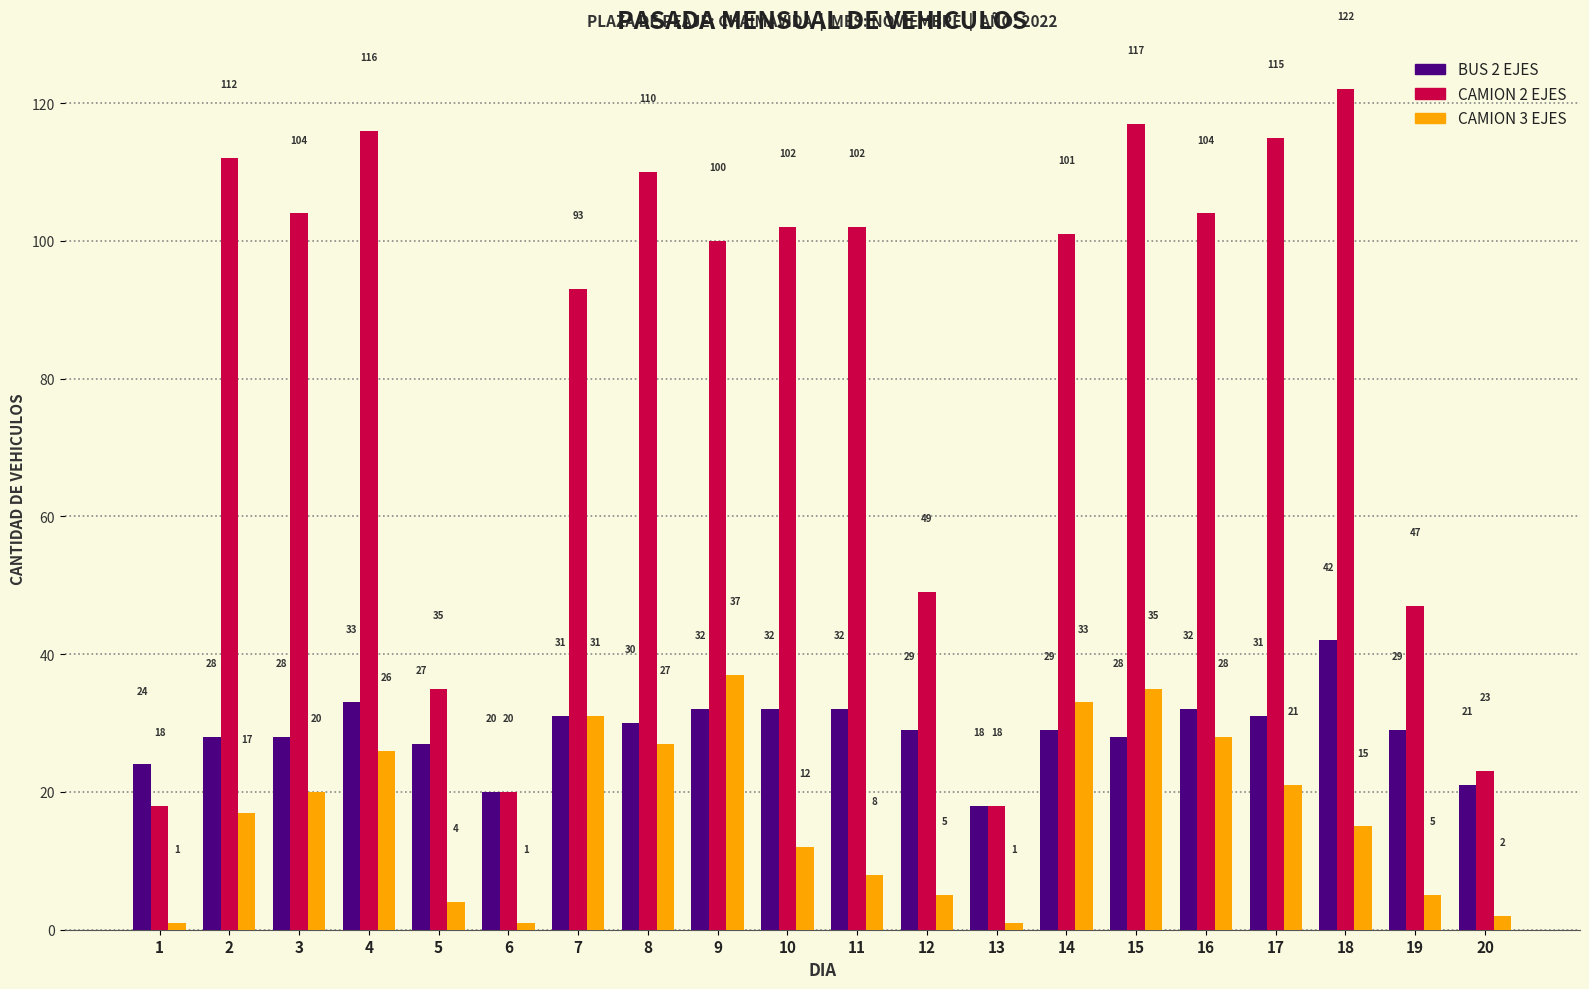

What is the average value of the BUS 2 EJES series?

29